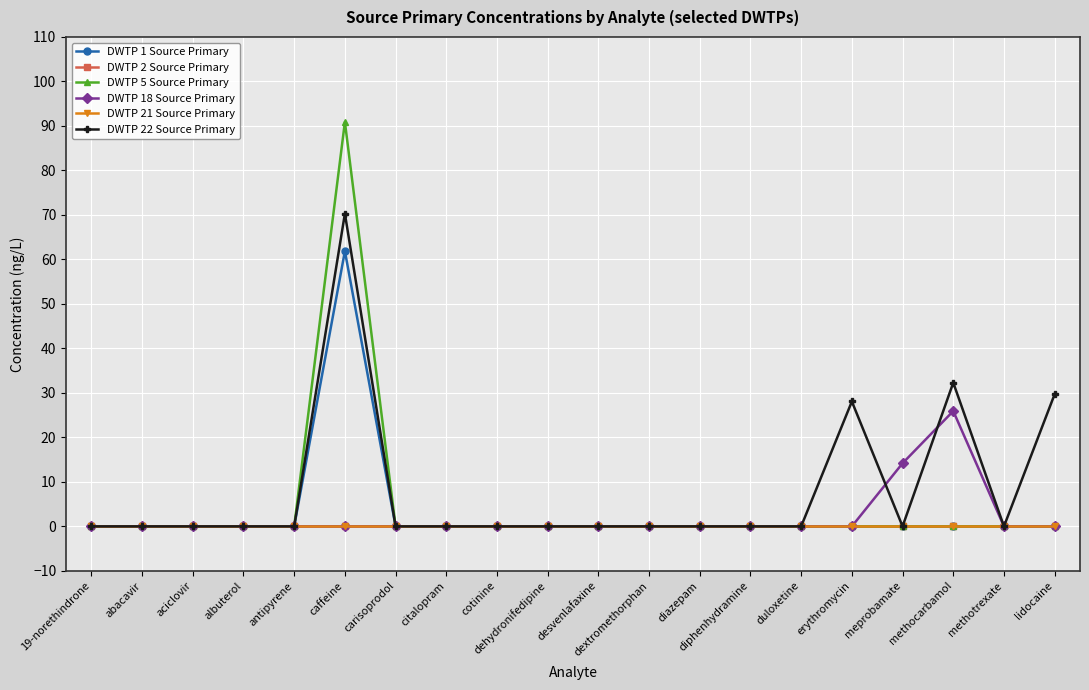

True or false: DWTP 5 Source Primary has a value of -34.4 at methocarbamol.

False